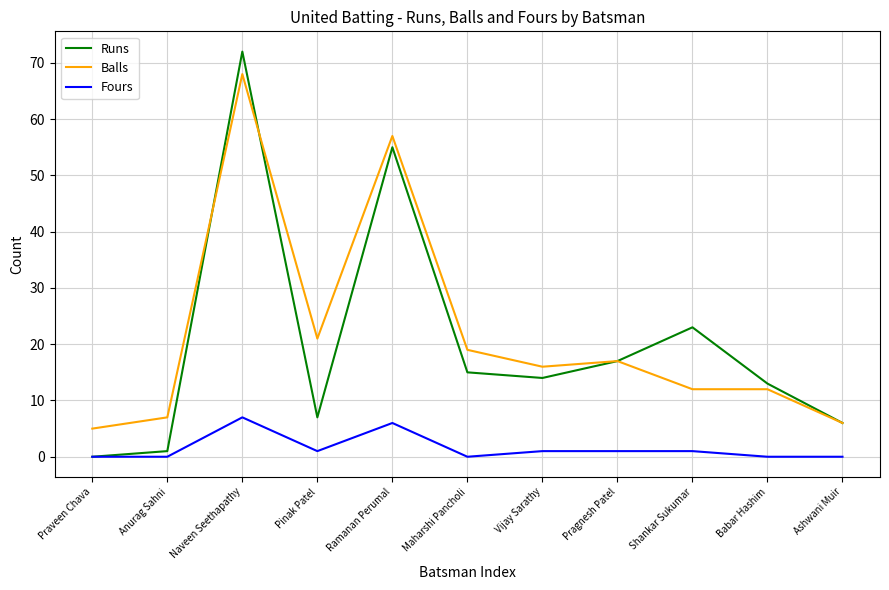

Which series has the widest spread of values?

Runs